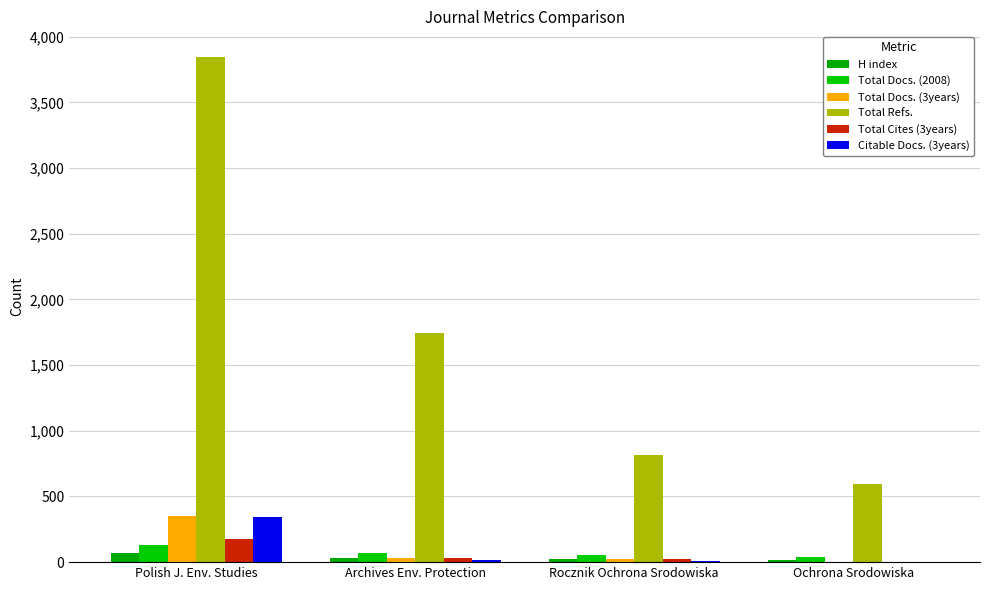

How many series are shown in this chart?

6